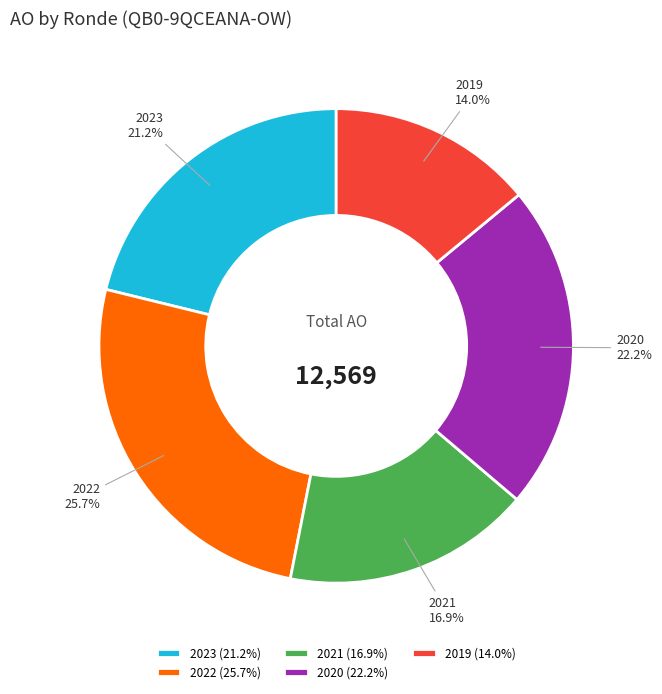

Between 2023 and 2020, which is larger?

2020